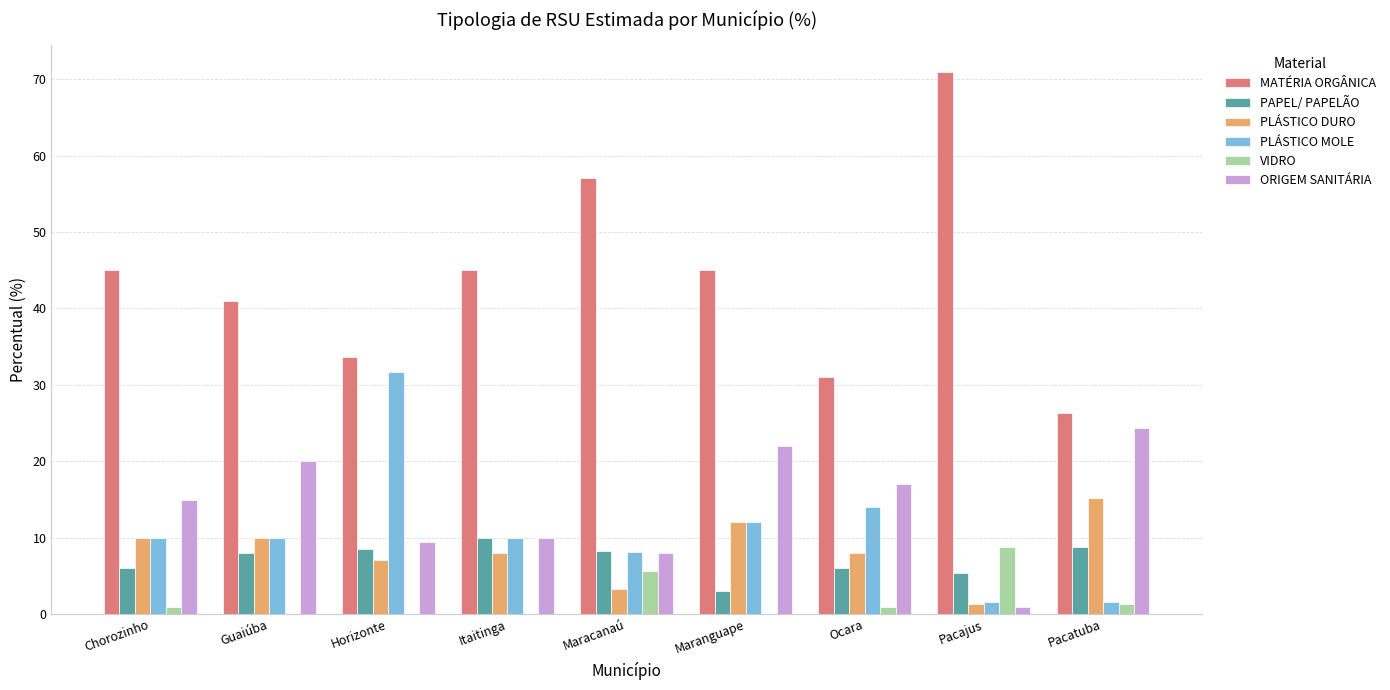

What is the sum of all PAPEL/ PAPELÃO values?

63.9